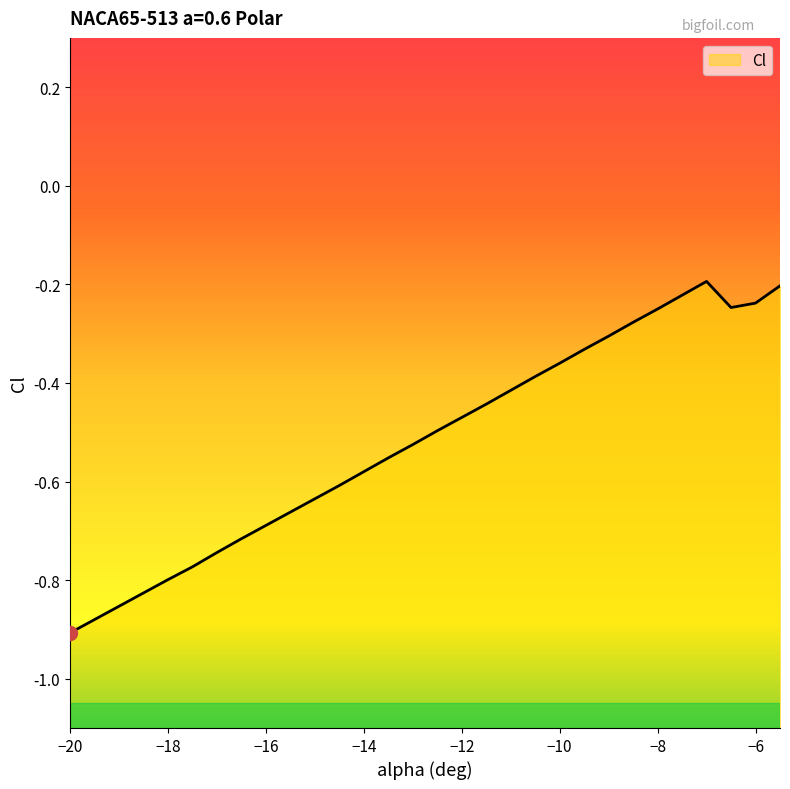

True or false: there are more than 2 points higher than both neighbors.

False